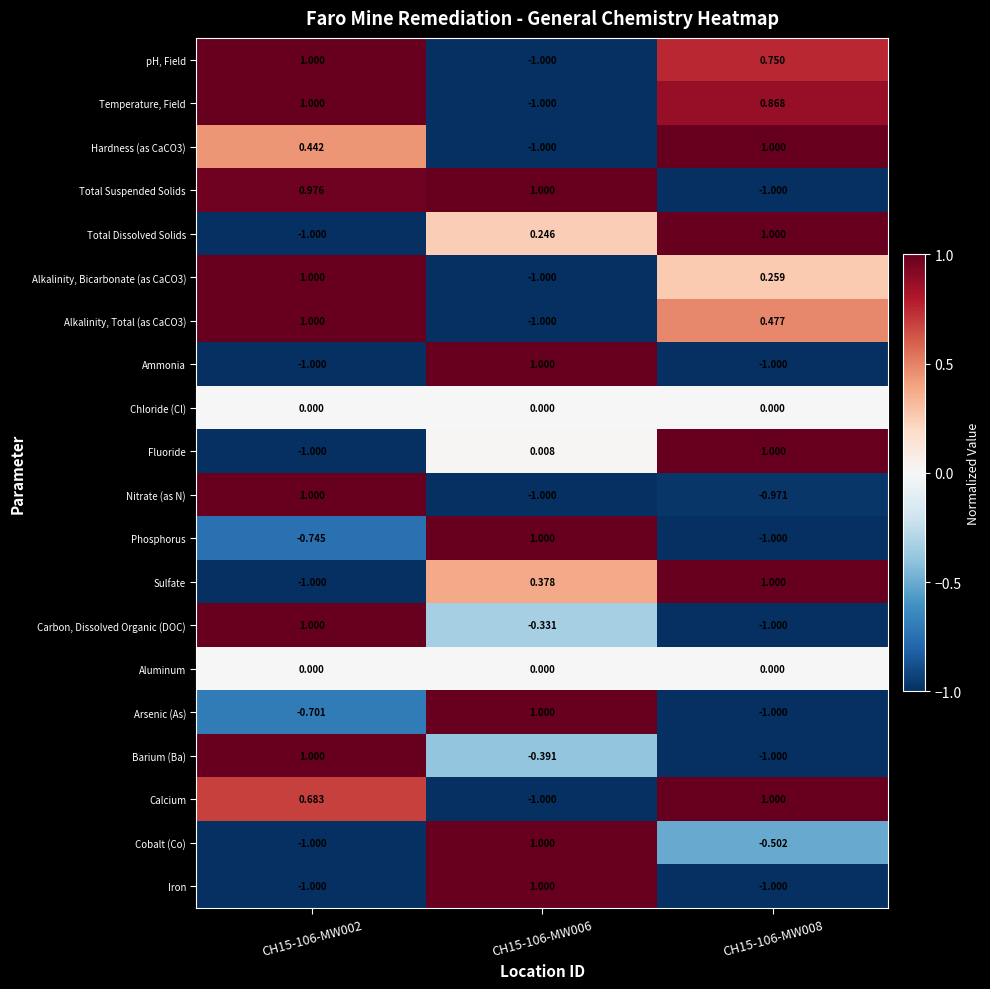

Is the value of Cobalt (Co) at CH15-106-MW006 greater than the value of Barium (Ba) at CH15-106-MW008?

Yes